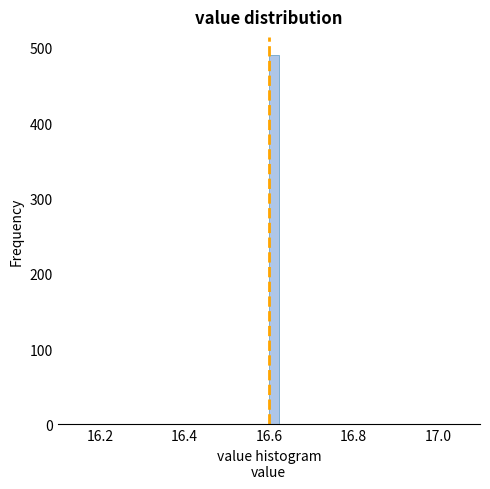

Read against the x-axis, roughly where is the centre of the tallest bar?

16.62